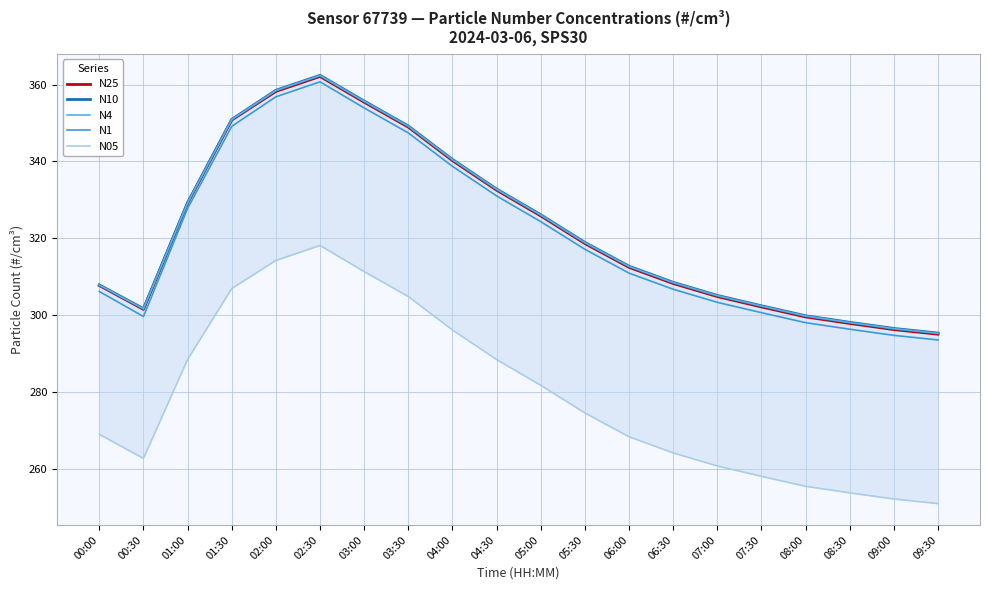

What is the sum of the N10 values at 03:30 and 02:00?

707.7